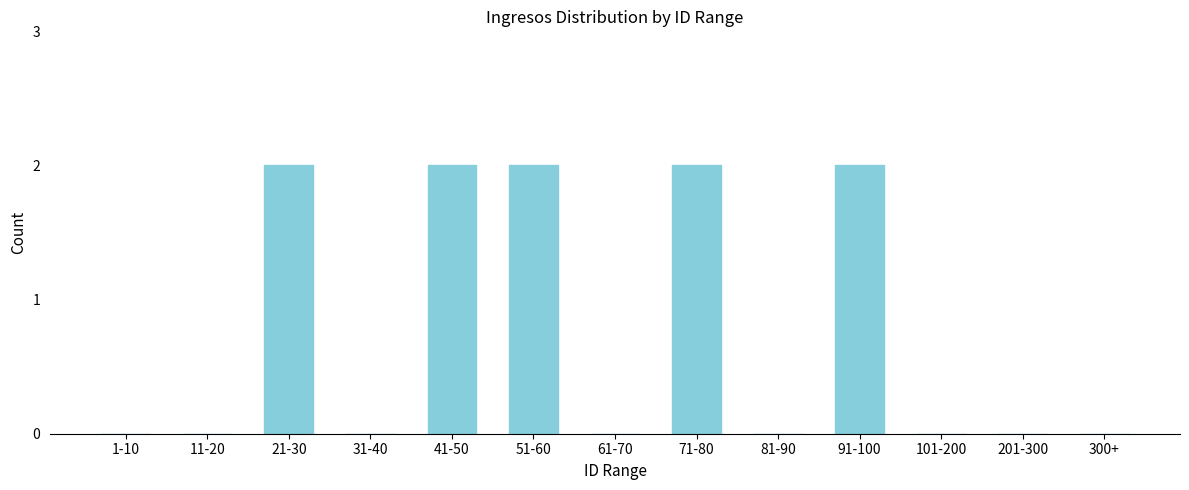

Reading left to right, what are all the values shown in this chart?

1-10=0	11-20=0	21-30=2	31-40=0	41-50=2	51-60=2	61-70=0	71-80=2	81-90=0	91-100=2	101-200=0	201-300=0	300+=0